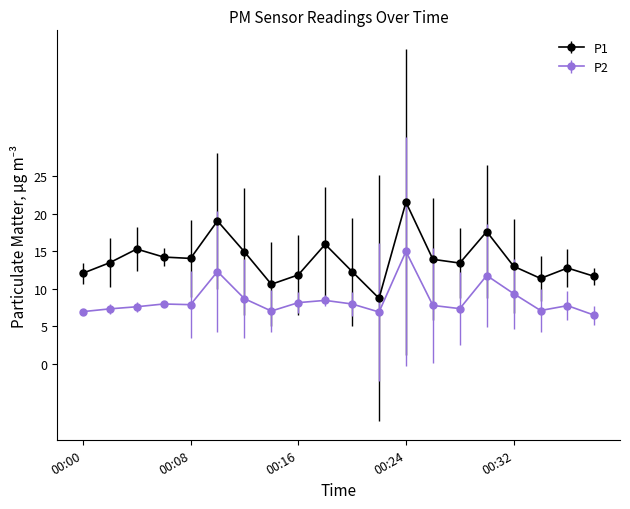

True or false: P2 and P1 cross at least once.

False